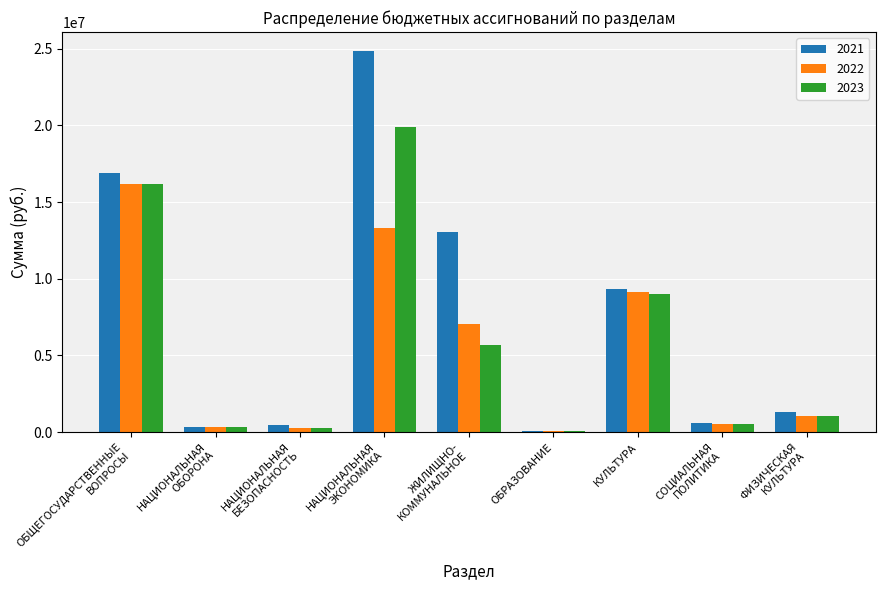

What is the sum of all 2023 values?

52937638.5